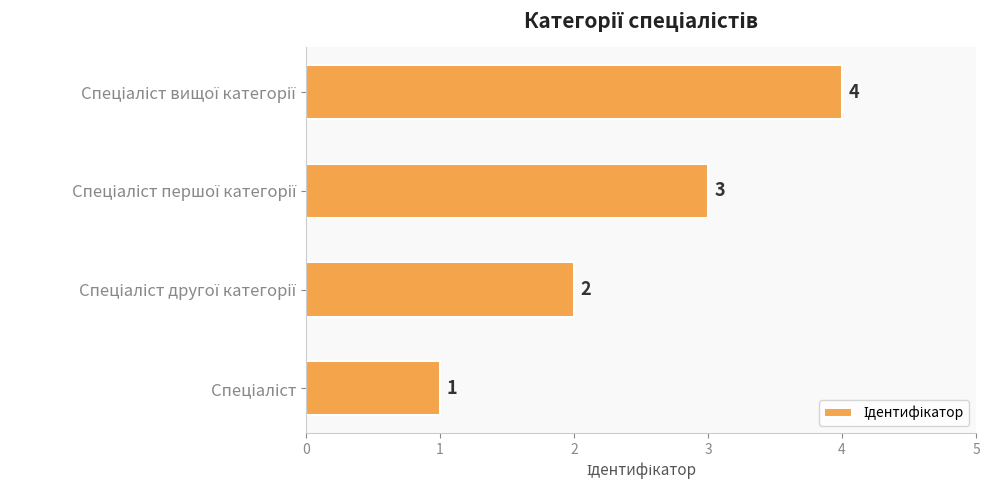

How many bars are there in total?

4